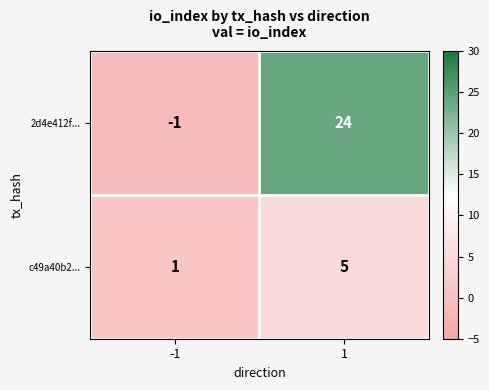

Which series has the largest total across all categories?

2d4e412f...